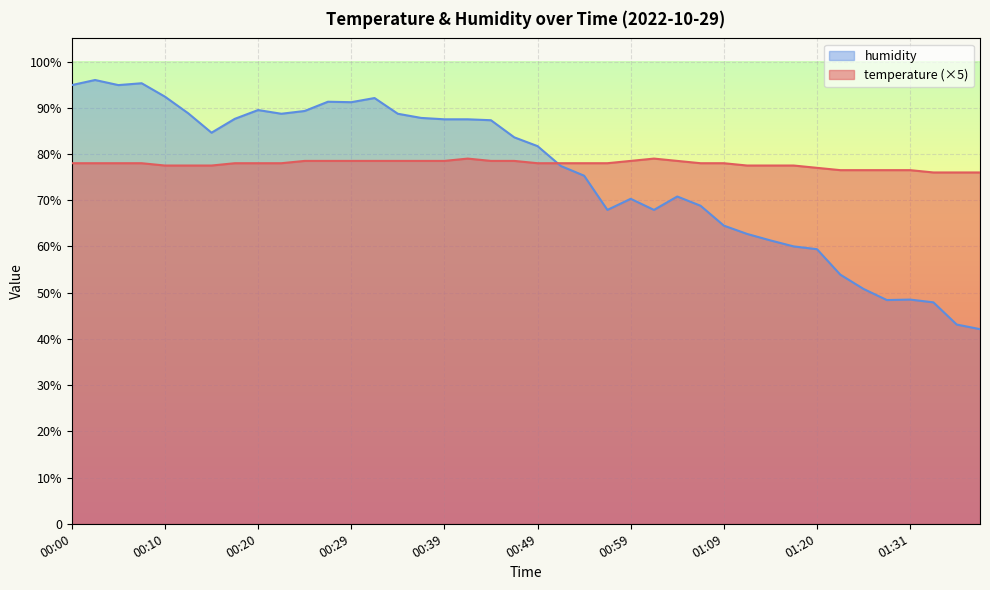

How many intersections are there between humidity and temperature?

1